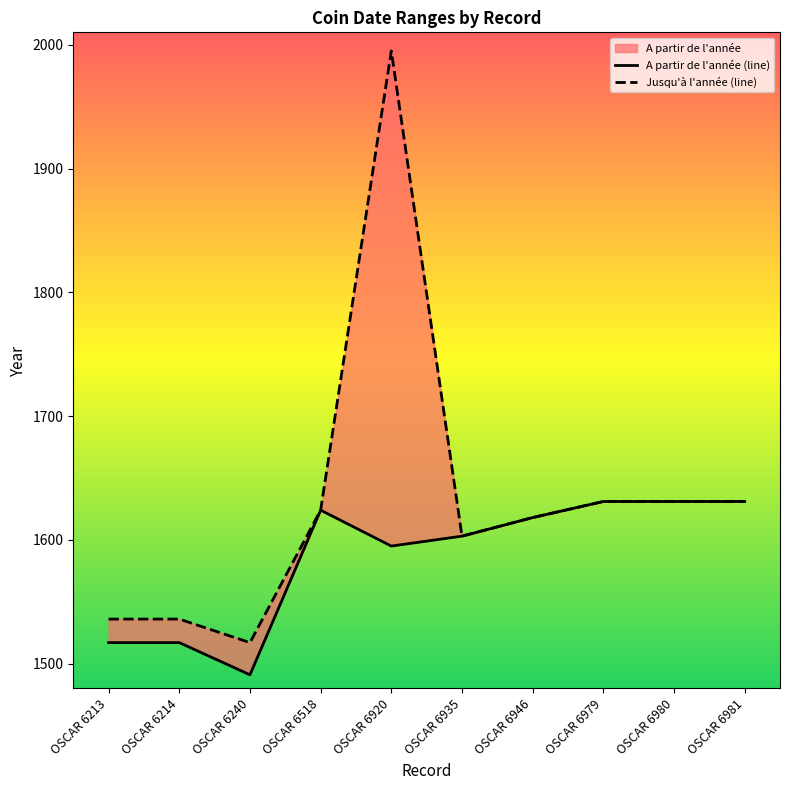

Is it true that A partir de l'année equals 2186 at OSCAR 6979?

False